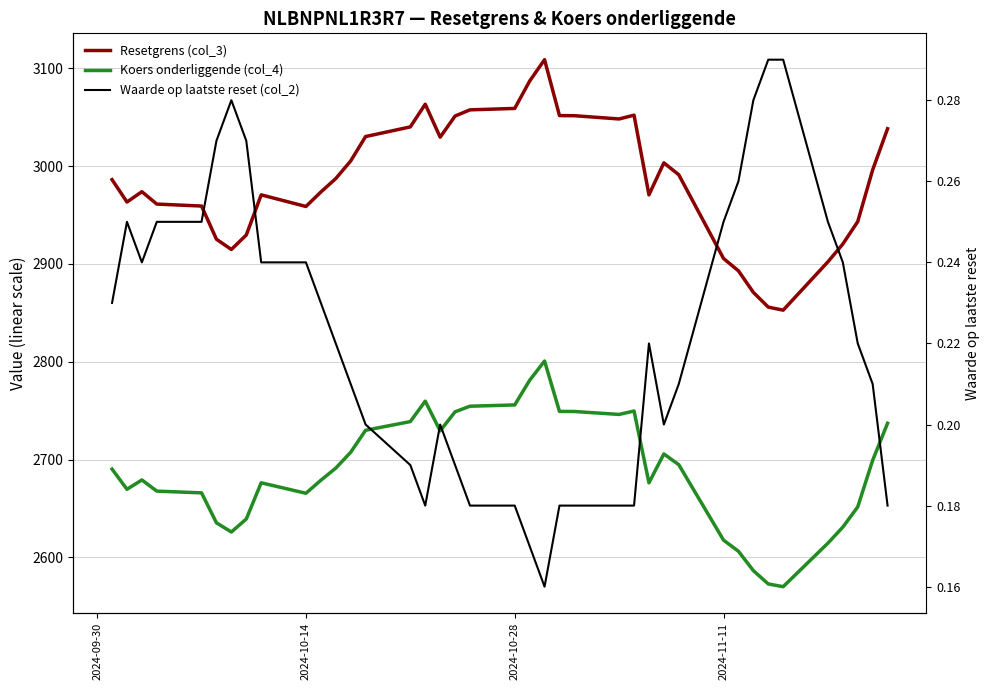

Rank the series by their maximum value, from highest to lowest.

Resetgrens (col_3), Koers onderliggende (col_4), Waarde op laatste reset (col_2)